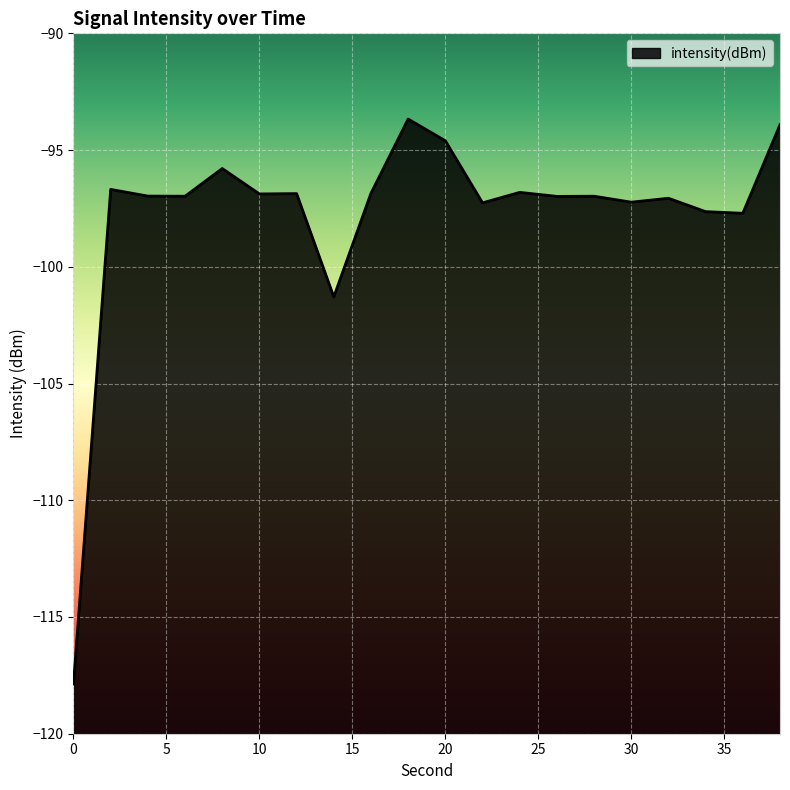

How many data points are less than -96?

16